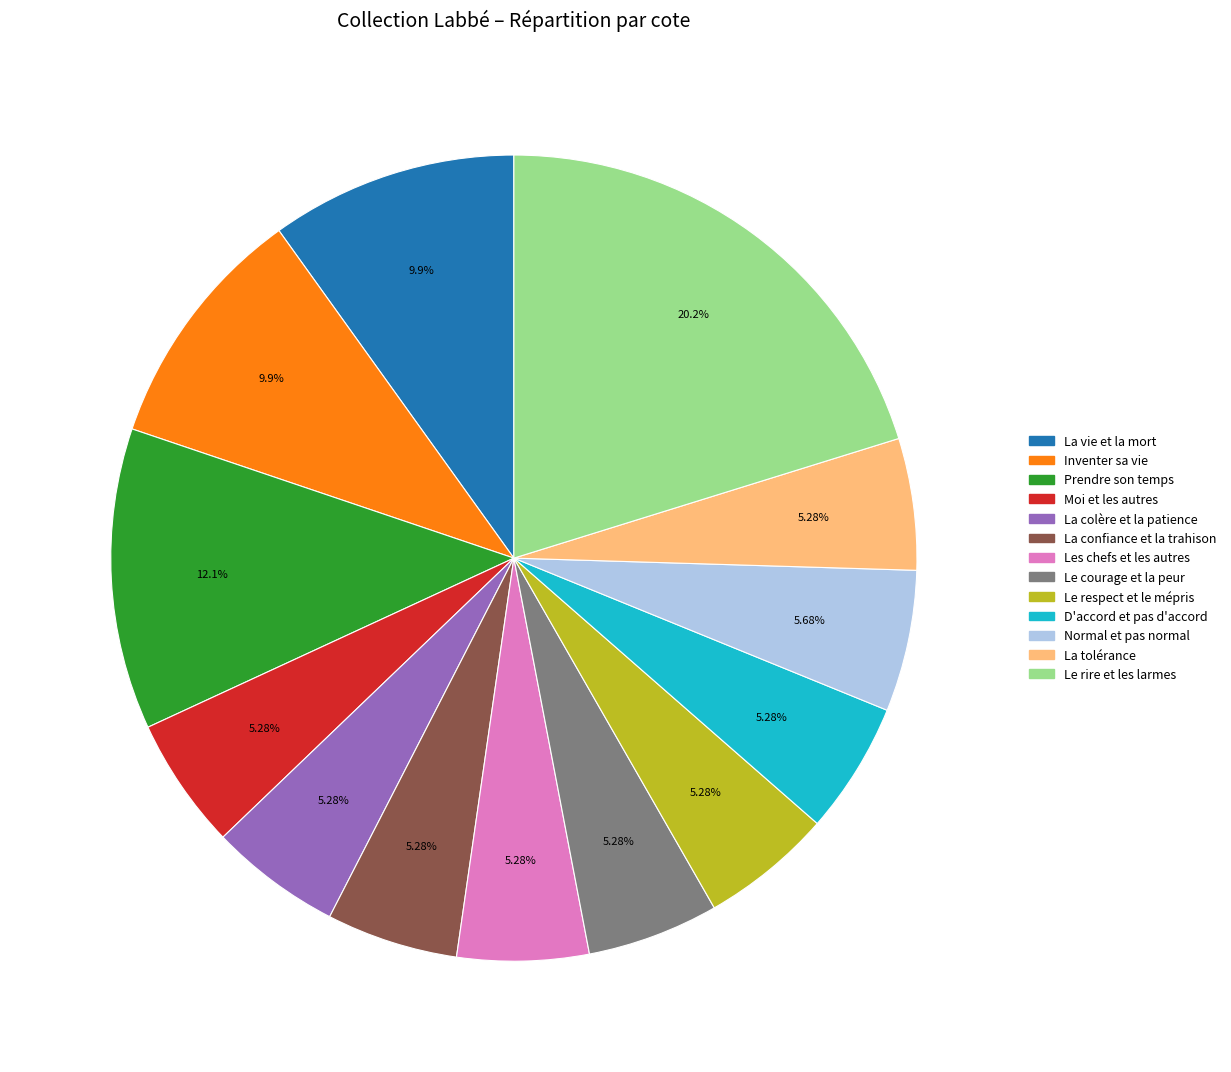

To the nearest percent, what percentage of the pie is La tolérance?

5%